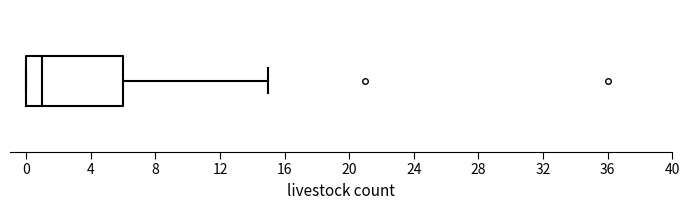

Where is the left edge of the box on the x-axis? The values are not printed on the chart, so give them approximately, as read against the axis.

0